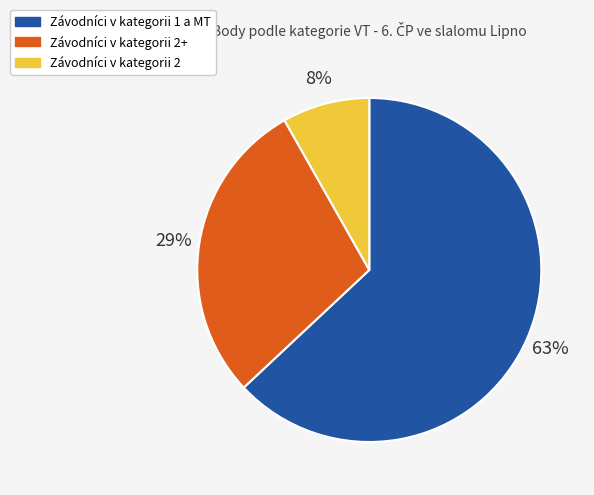

Is there any slice that represents more than half of the pie?

Yes